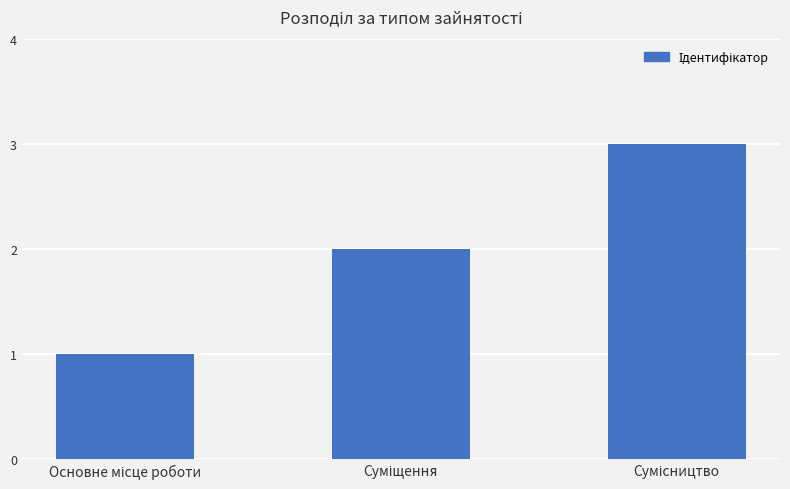

Reading left to right, list all the values displayed in this chart.

1	2	3